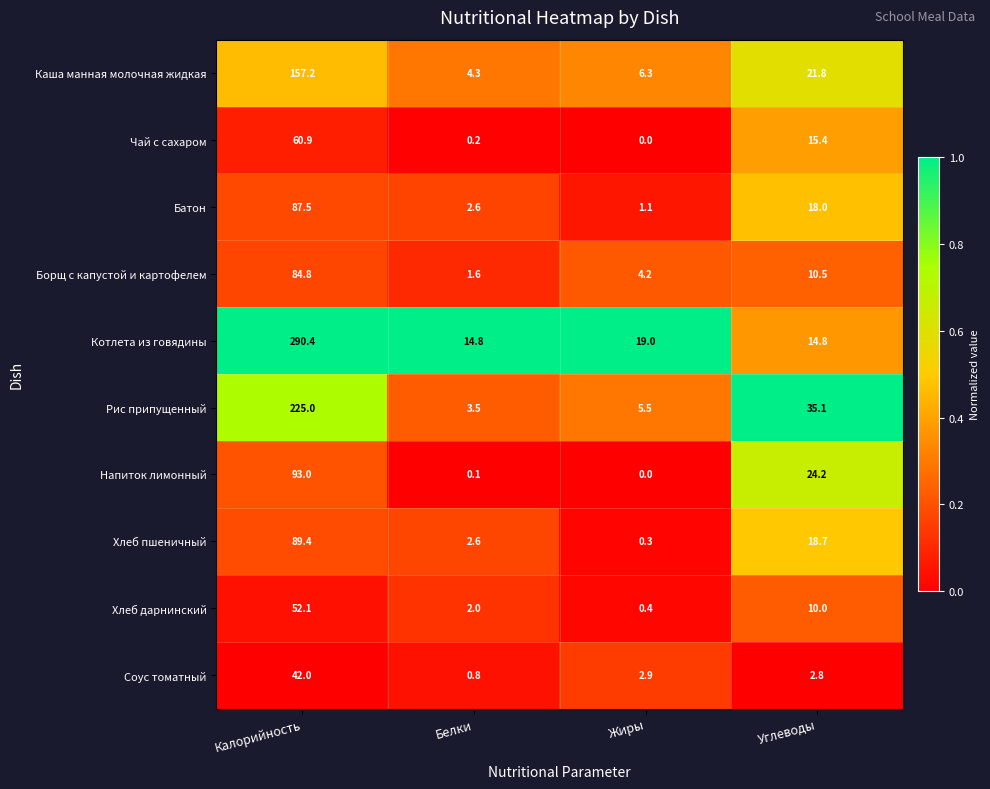

The Чай с сахаром series shows 34.7 at Калорийность. True or false?

False